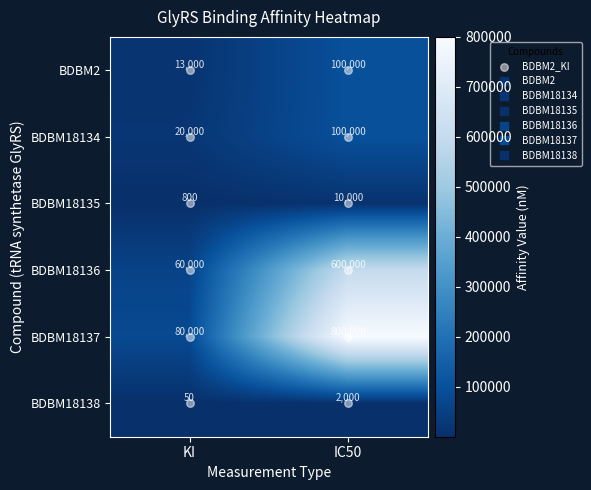

True or false: BDBM18135 has a value of 1289 at KI.

False